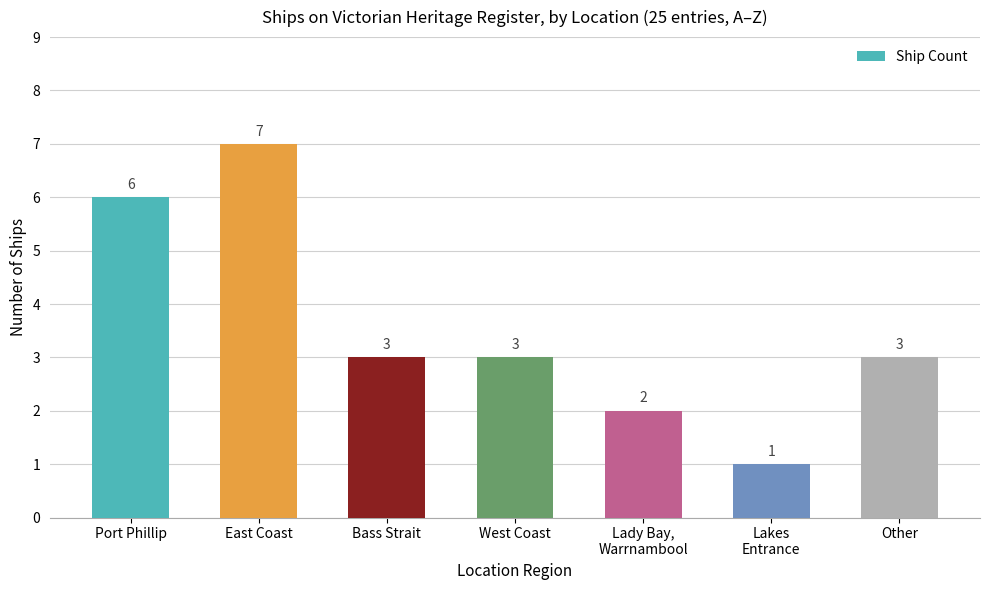

Approximately how many times larger is the value at Port Phillip compared to East Coast?

0.9